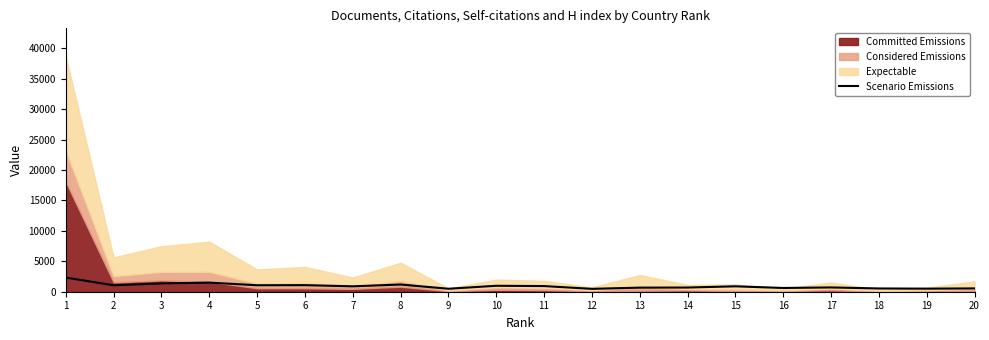

What is the change in value from 2 to 12?

-584